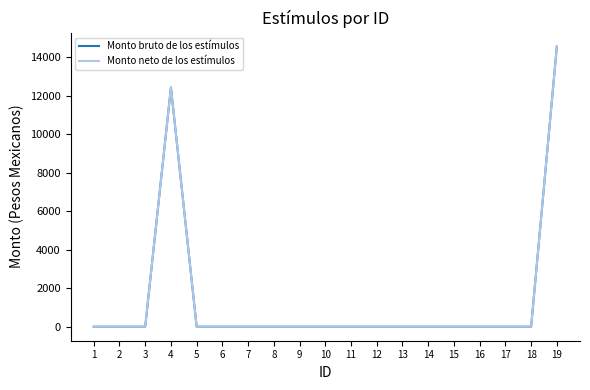

At which label does Monto bruto de los estímulos reach its peak?

19